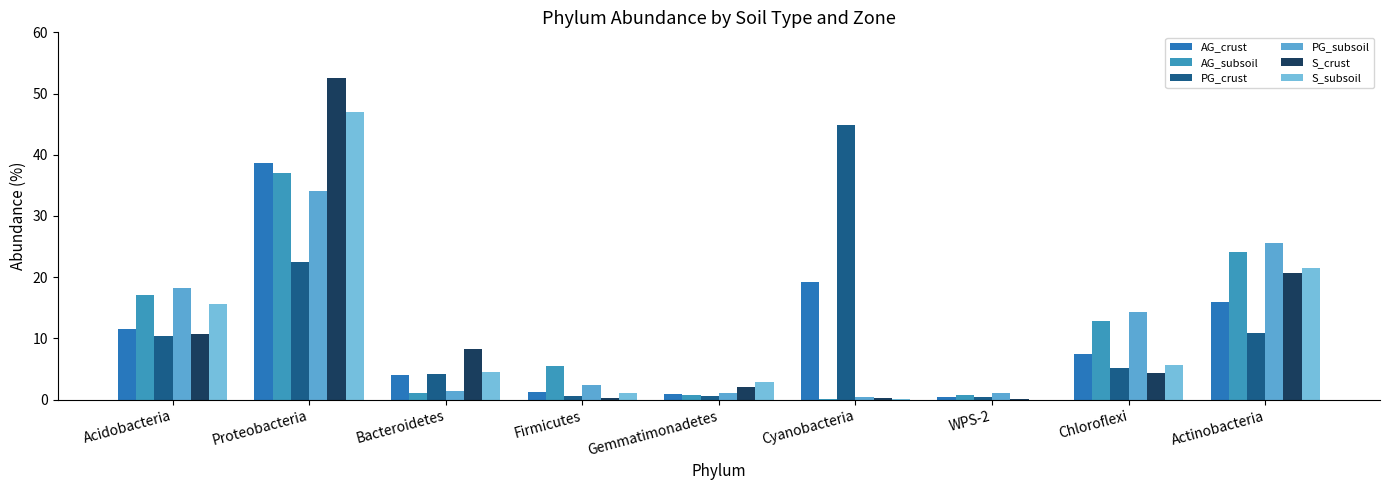

Read the AG_crust value at Chloroflexi.

7.4